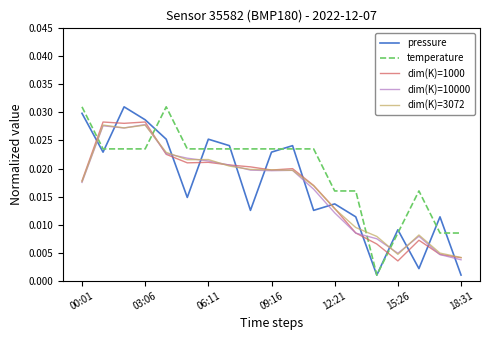

True or false: dim(K)=3072 and pressure intersect in this chart.

True